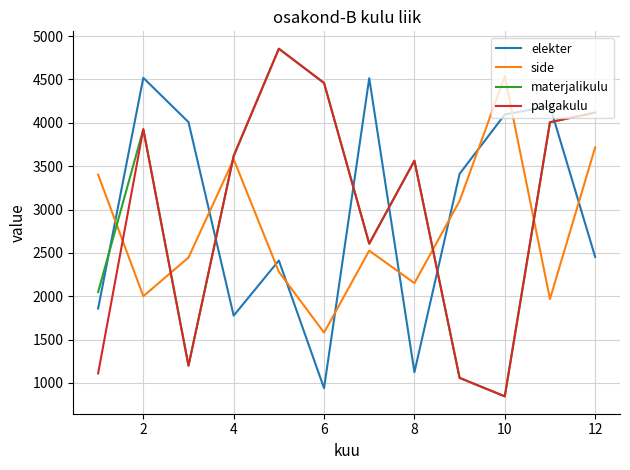

What is the greatest value displayed?

4855